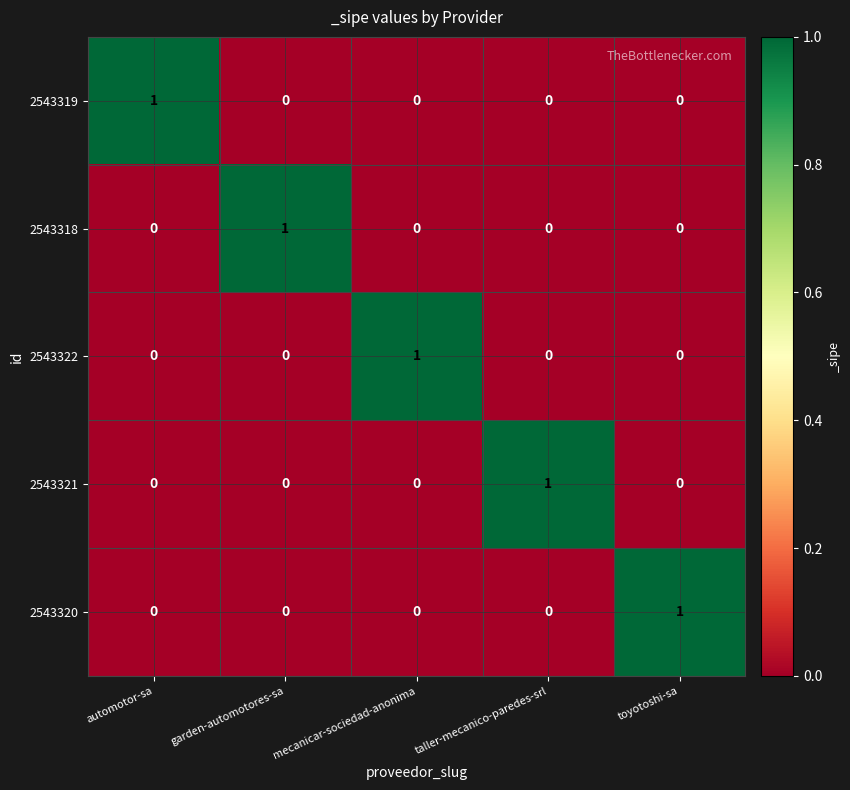

Count the 2543319 values in the range 0 to 1.

5